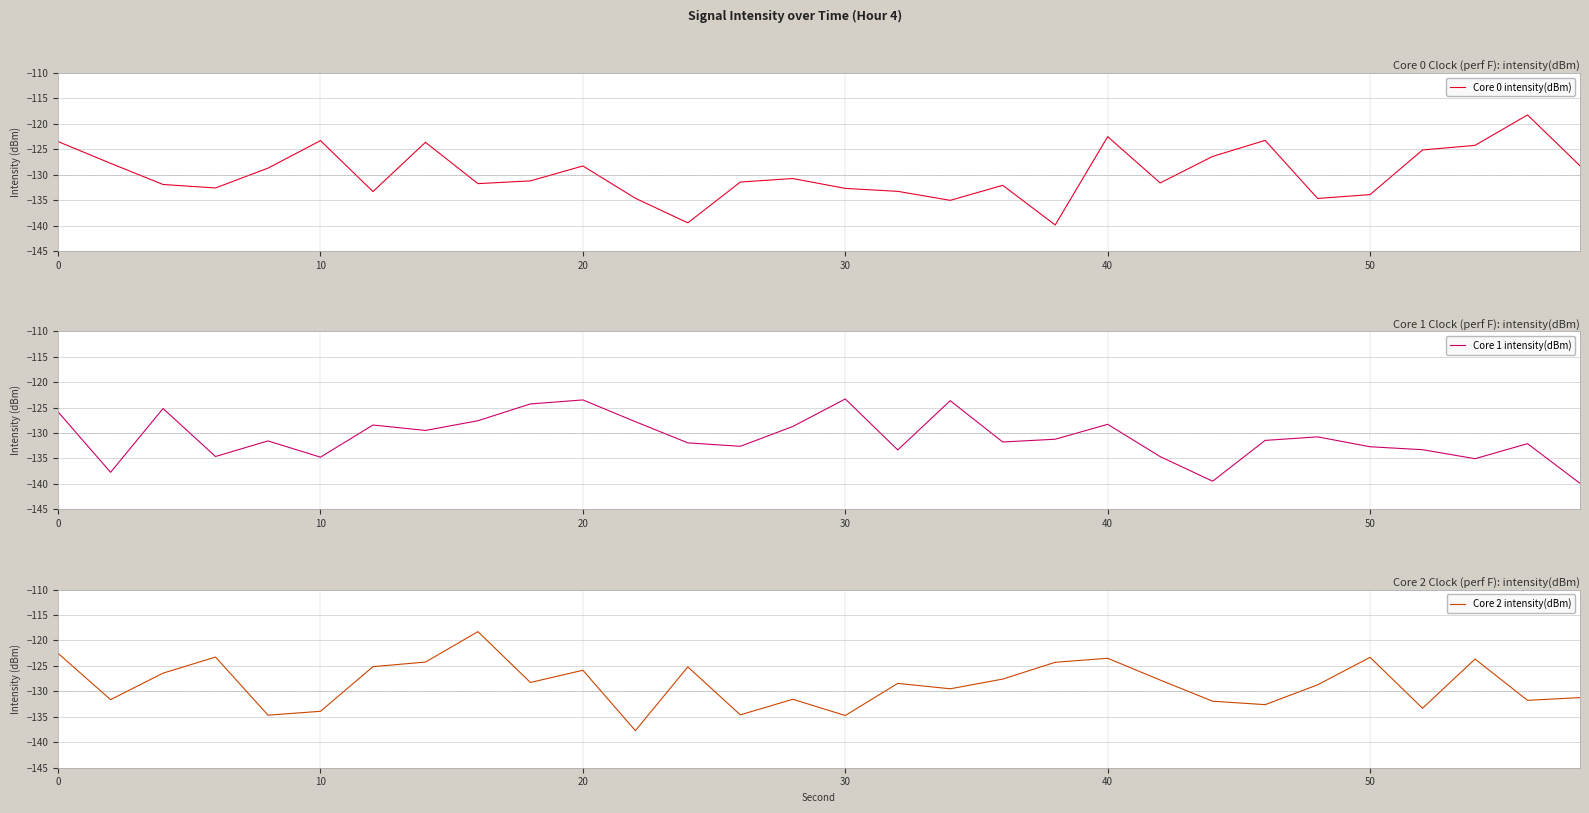

What is the maximum value for Core 2 intensity(dBm)?

-118.3